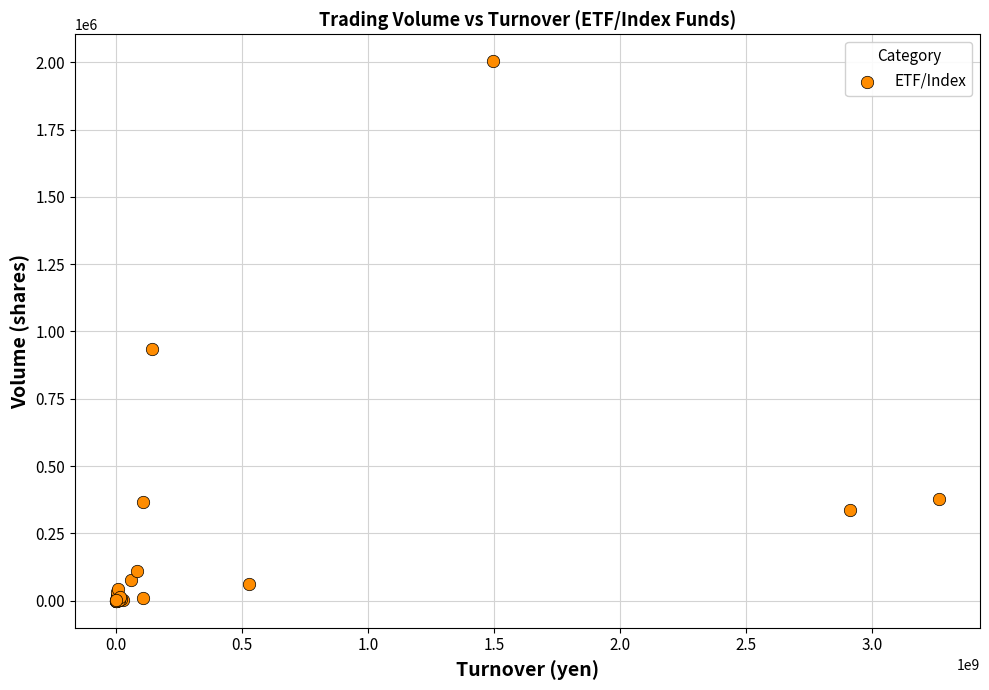

What Y value in the scatter plot is closest to 1001762?

934000